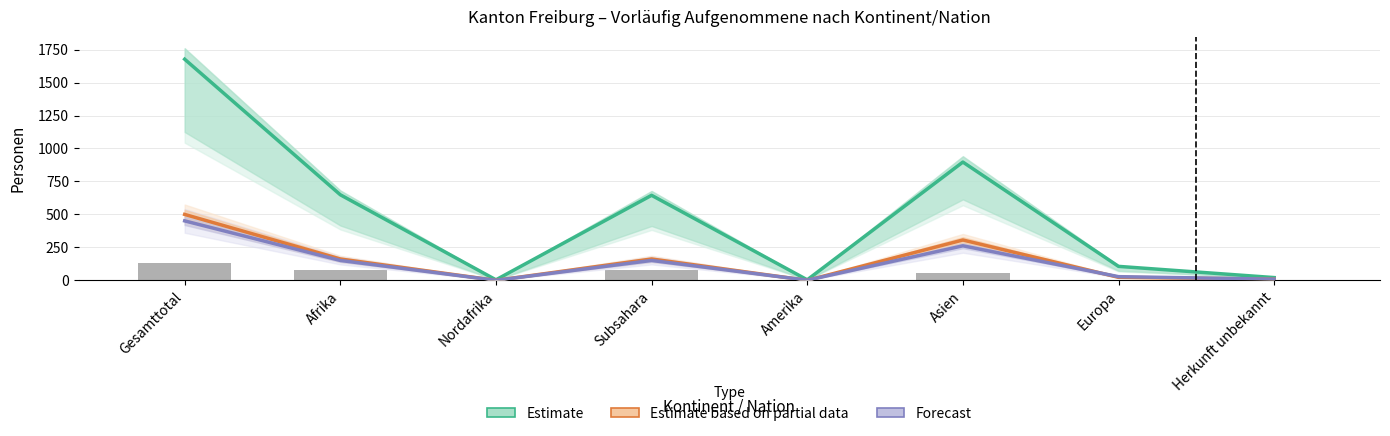

What is the difference between the maximum and second lowest values in the Estimate series?

1673